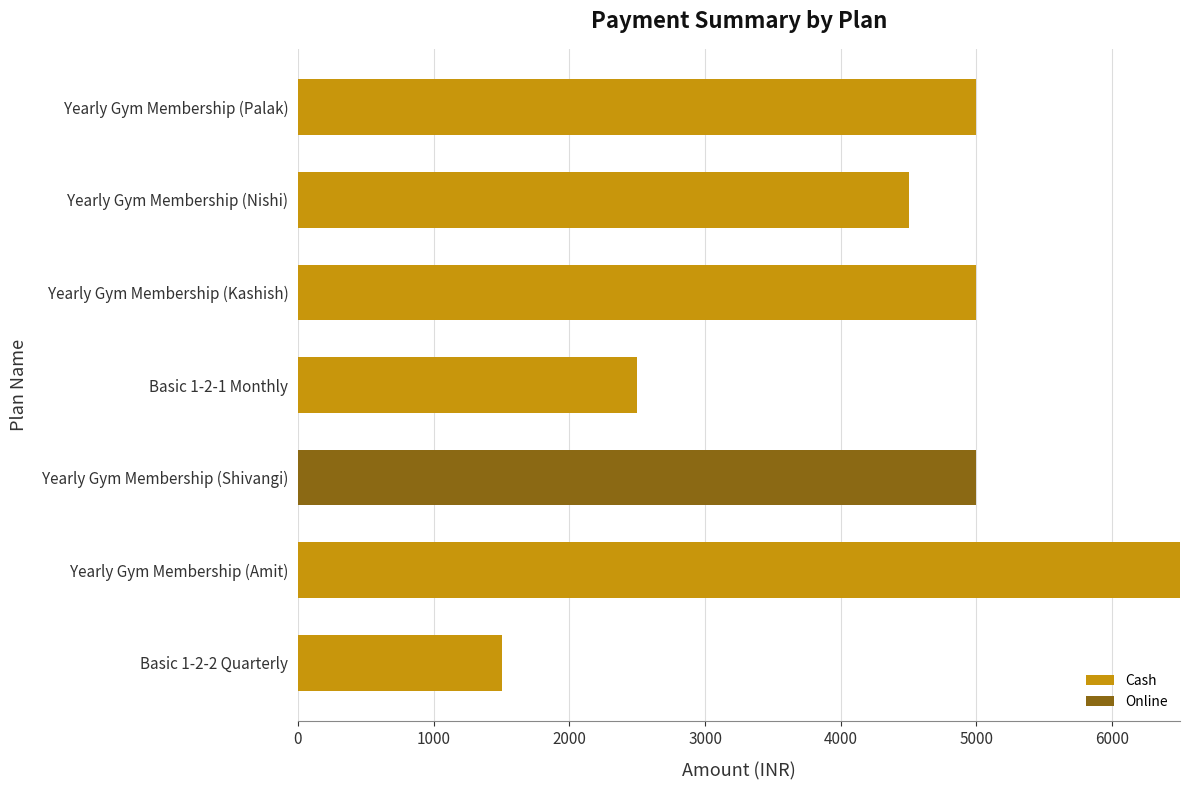

At which category is the sum across all series the highest?

Yearly Gym Membership (Amit)